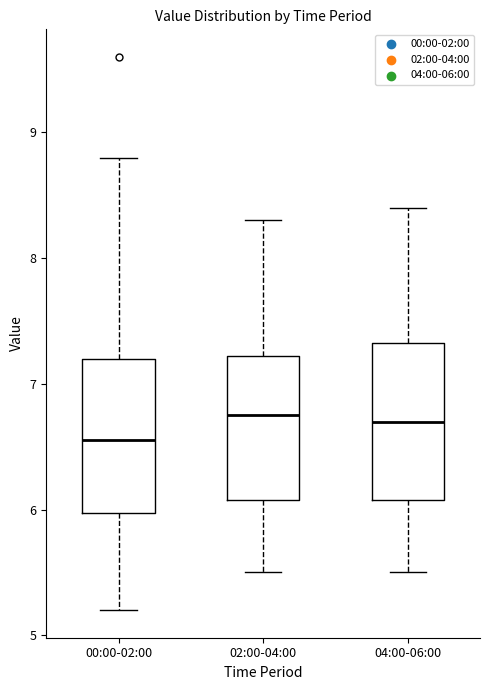

Reading left to right, read every box against the y-axis: the position of its median line, the range the box covers, and the ends of its whiskers. The values are not printed on the chart, so give them approximately, as read against the axis.

00:00-02:00: median 6.6, box 6.0 to 7.2, whiskers 5.2 to 8.8
02:00-04:00: median 6.8, box 6.1 to 7.2, whiskers 5.5 to 8.3
04:00-06:00: median 6.7, box 6.1 to 7.3, whiskers 5.5 to 8.4